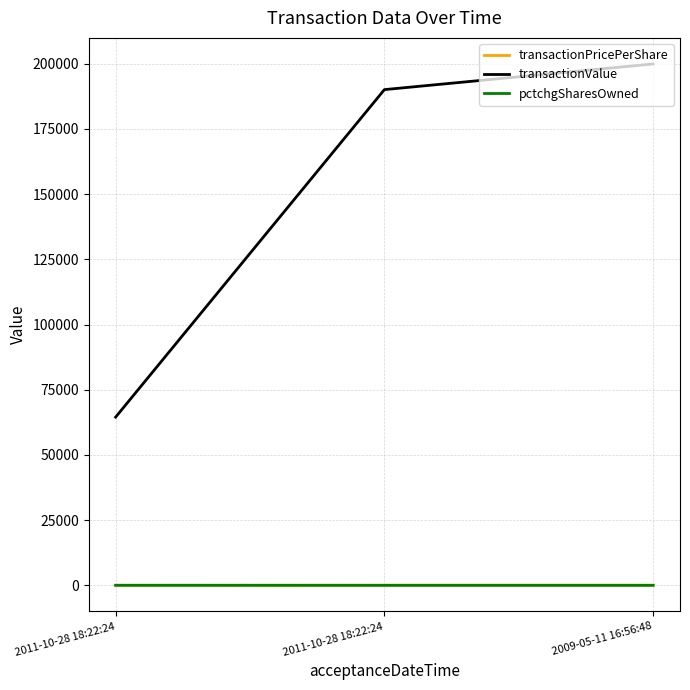

What is the difference between the pctchgSharesOwned values at 2011-10-28 18:22:24 and 2009-05-11 16:56:48?

19.0